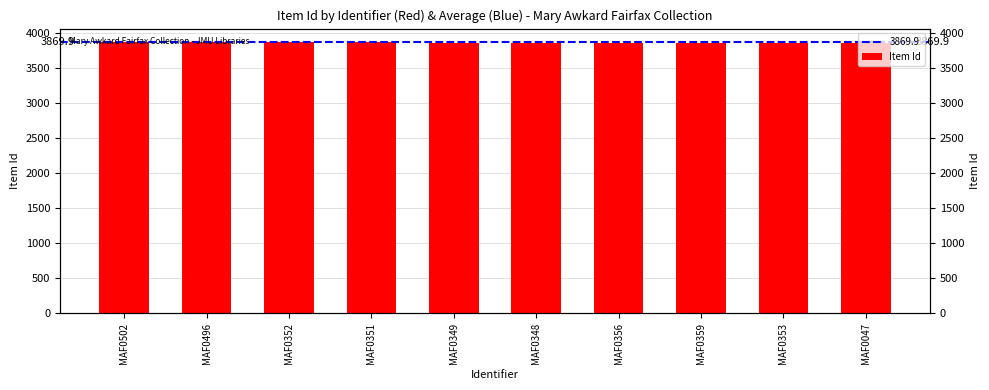

Where does the data first go above 3869?

MAF0502